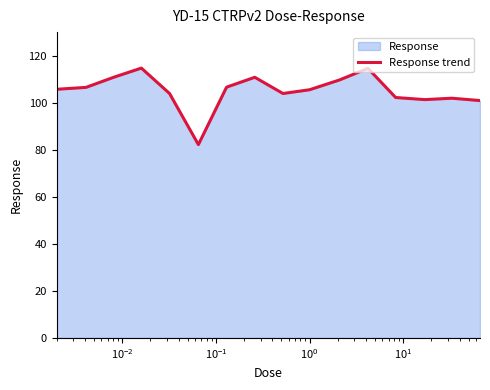

What is the difference between the maximum and minimum values?

32.5